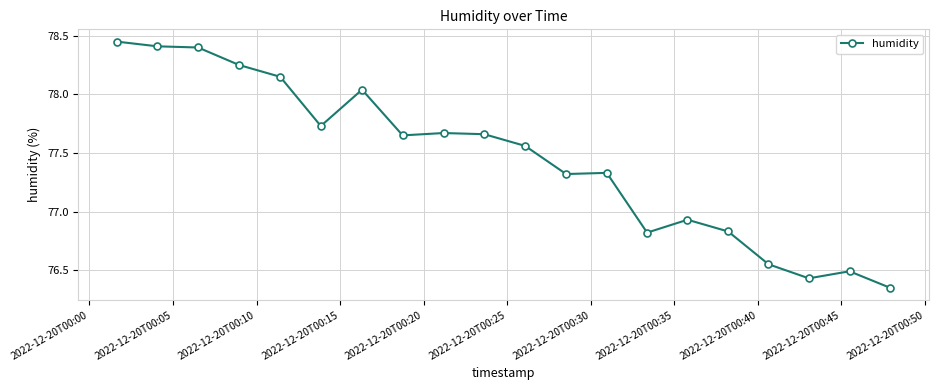

What is the difference between the maximum and second lowest values?

2.0